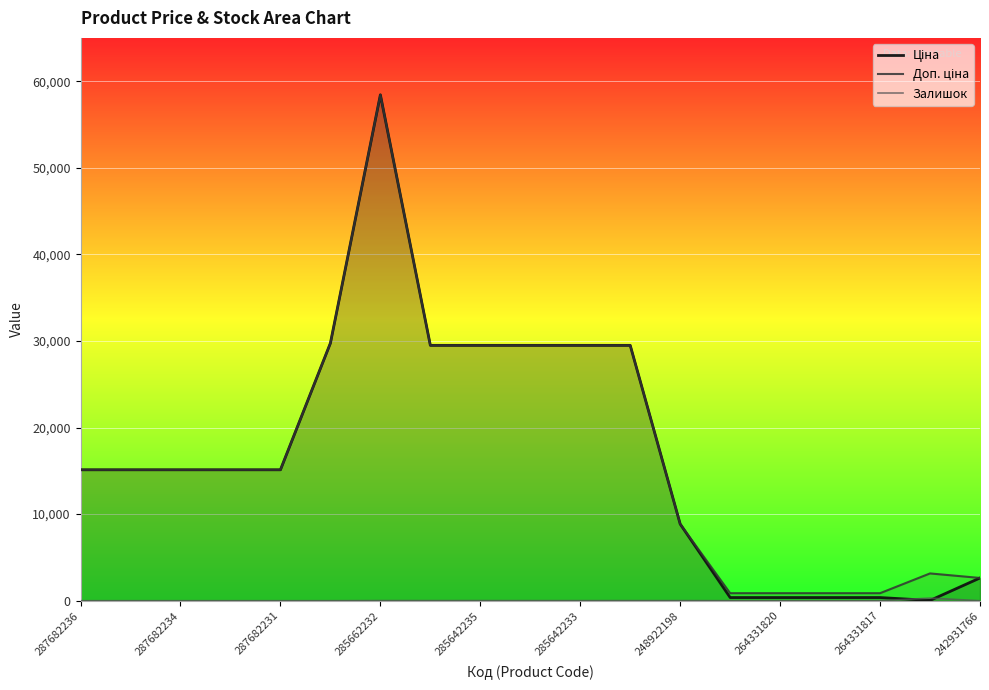

Does the chart display data point markers on the line(s)?

No